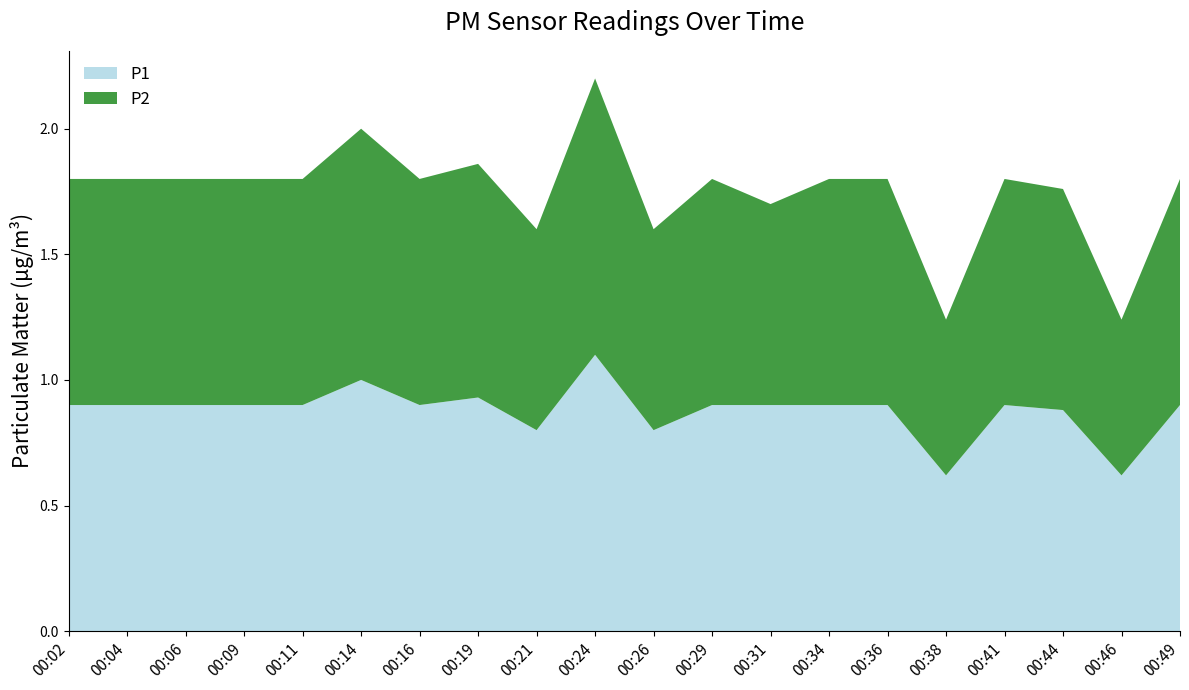

Reading right to left, what are all the values shown in this chart?

P1: 0.9	0.6	0.9	0.9	0.6	0.9	0.9	0.9	0.9	0.8	1.1	0.8	0.9	0.9	1.0	0.9	0.9	0.9	0.9	0.9
P2: 0.9	0.6	0.9	0.9	0.6	0.9	0.9	0.8	0.9	0.8	1.1	0.8	0.9	0.9	1.0	0.9	0.9	0.9	0.9	0.9